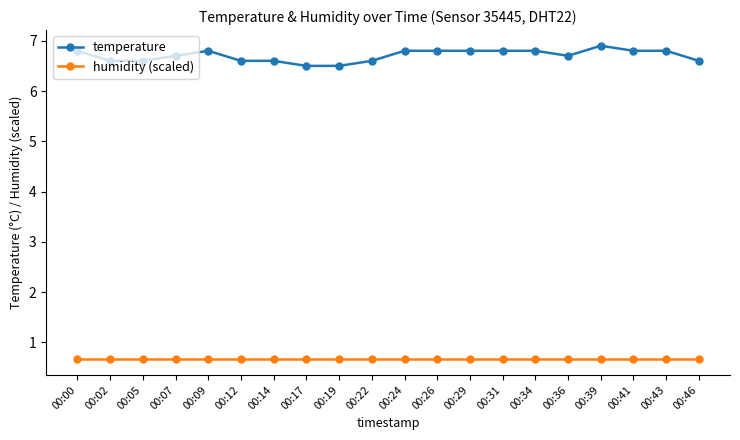

Between 00:12 and 00:41, which series saw the biggest shift?

temperature